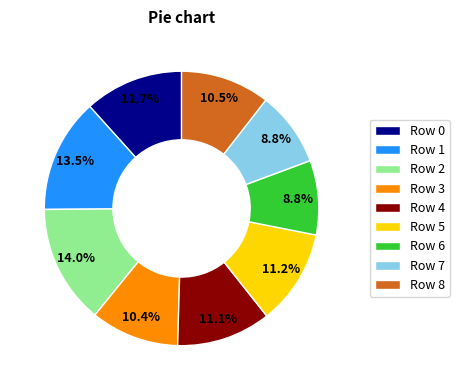

What is the largest slice in the pie chart?

Row 2